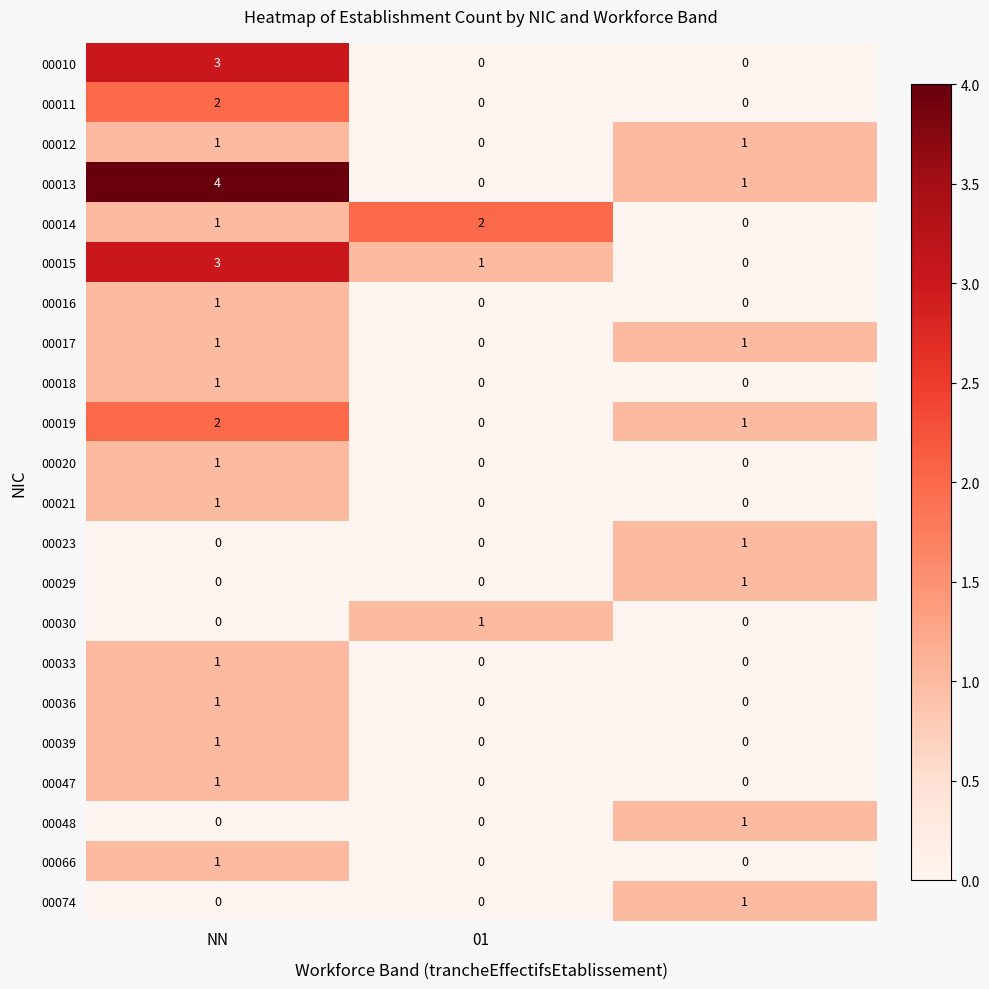

At how many categories does at least one series exceed 0?

3